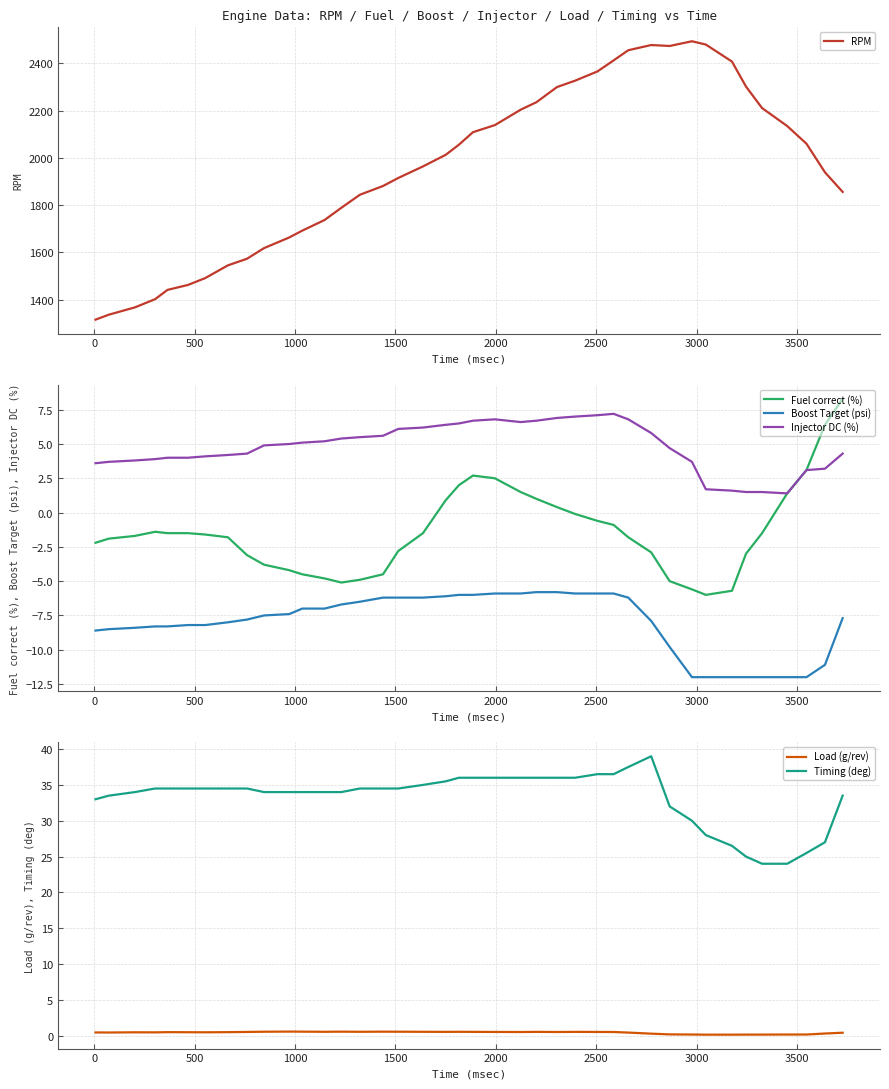

Count the number of categories in the chart.

40